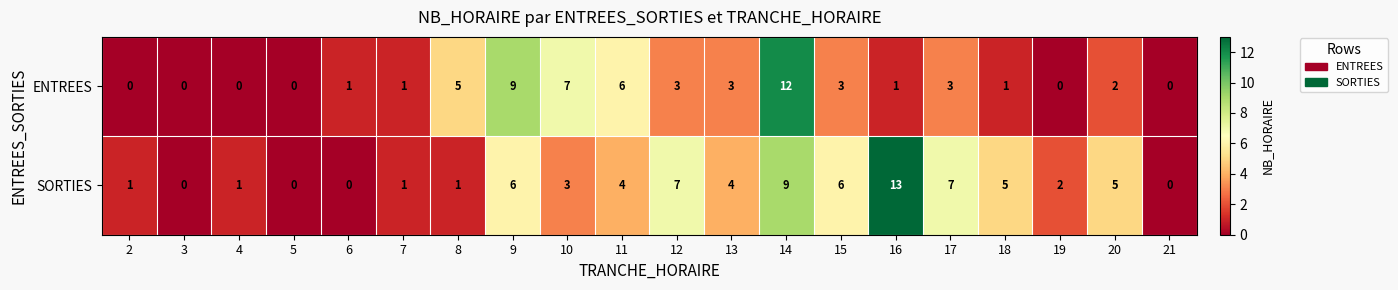

At which label does SORTIES first exceed 4?

9